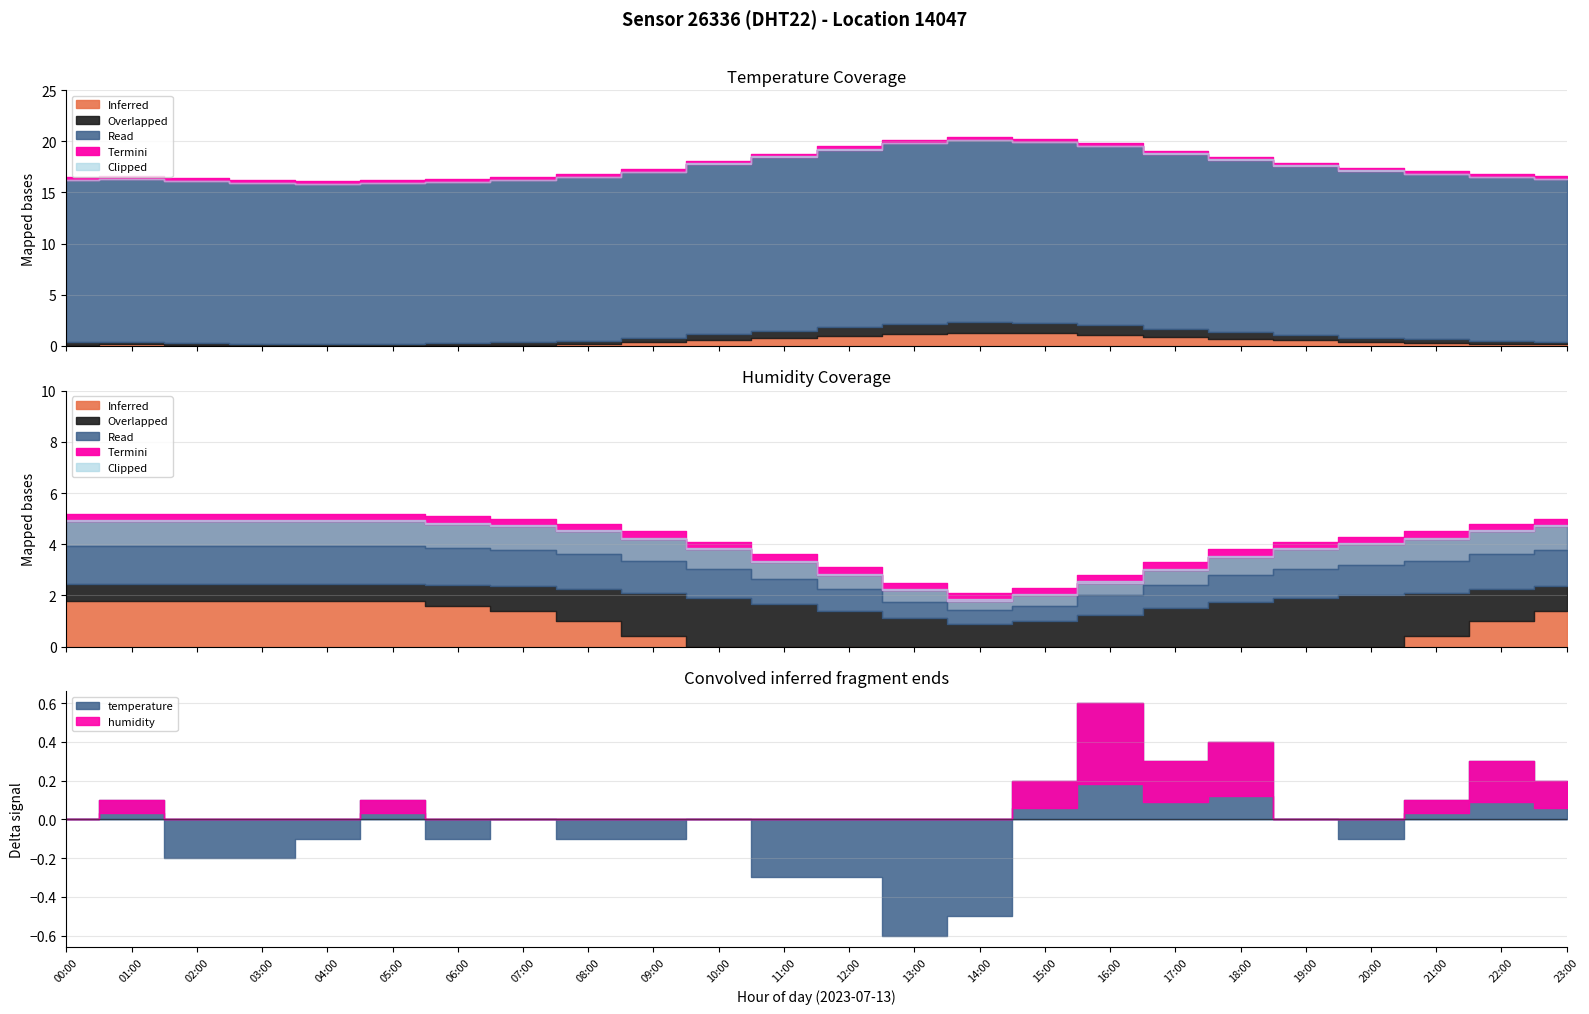

Is the value of humidity at 05:00 greater than the value of temperature at 20:00?

Yes